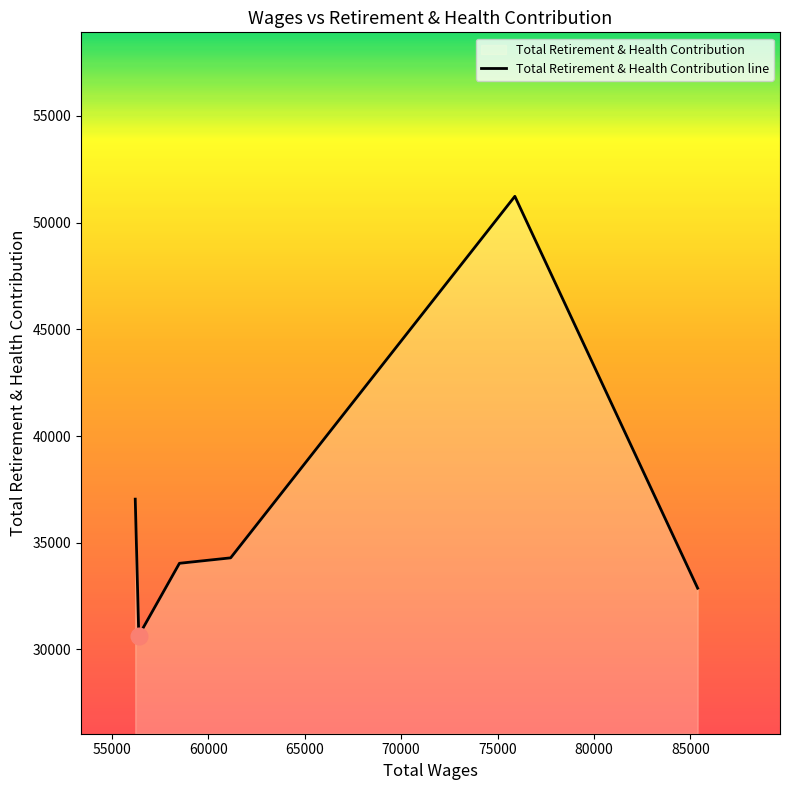

What is the average value?

36688